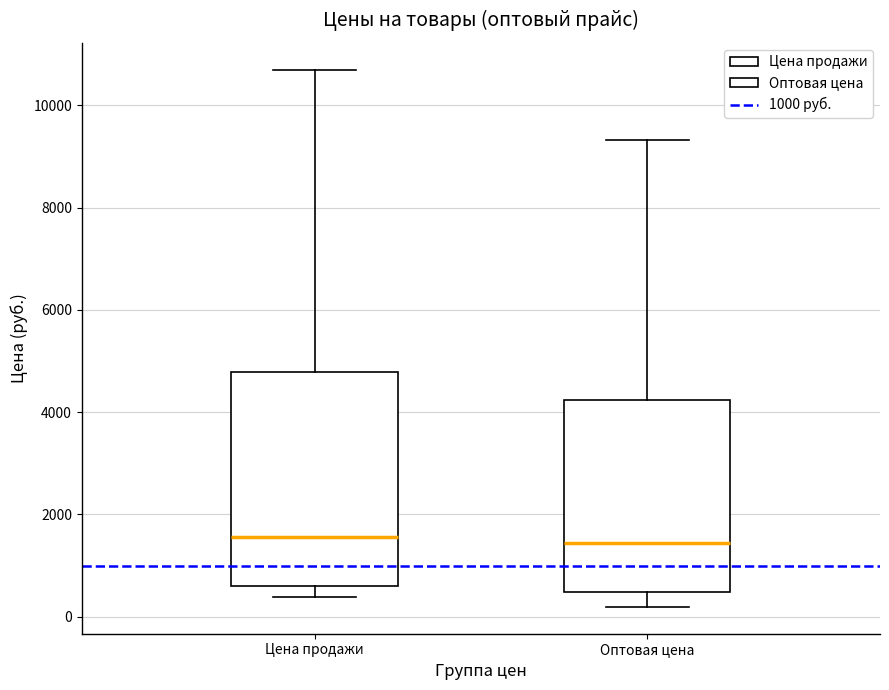

Reading left to right, read every box against the y-axis: the position of its median line, the range the box covers, and the ends of its whiskers. The values are not printed on the chart, so give them approximately, as read against the axis.

Цена продажи: median 1600, box 600 to 4800, whiskers 400 to 10800
Оптовая цена: median 1400, box 400 to 4200, whiskers 200 to 9400